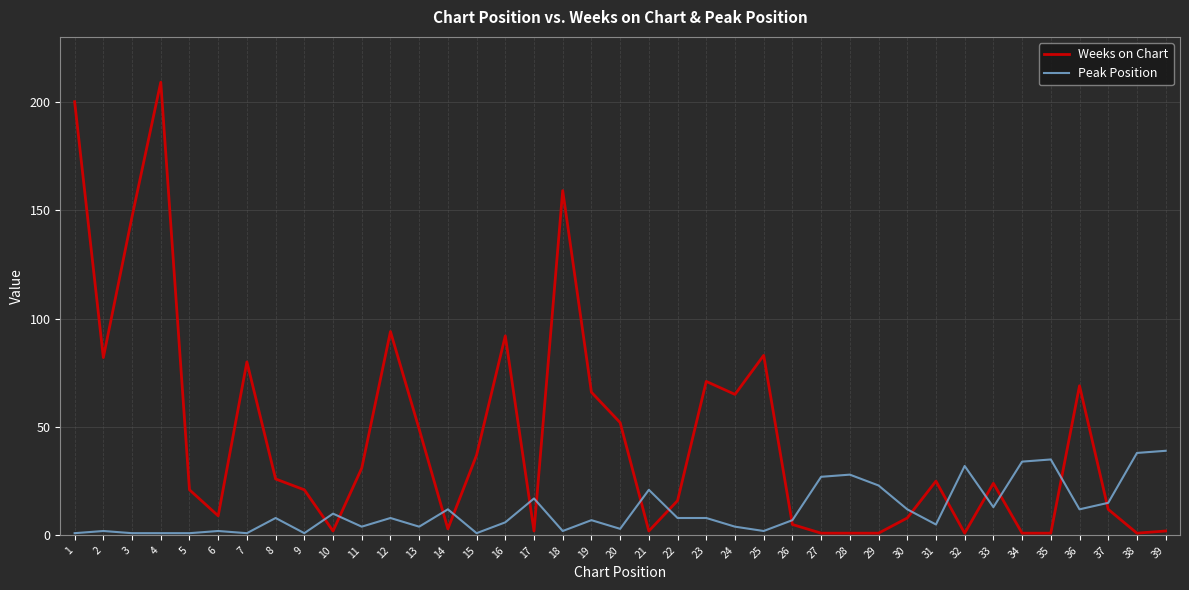

List the series in order of their overall mean, lowest first.

Peak Position, Weeks on Chart